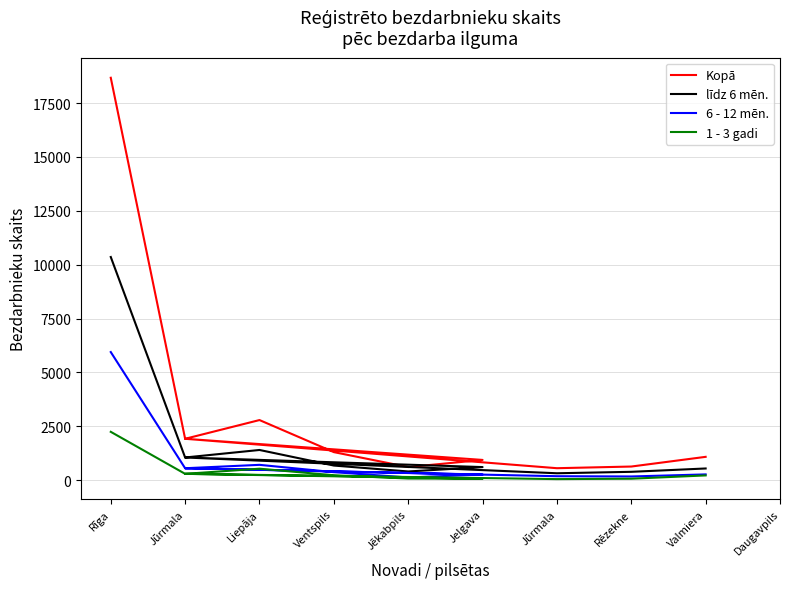

What is the difference between the Kopā values at Ventspils and Jūrmala?

746